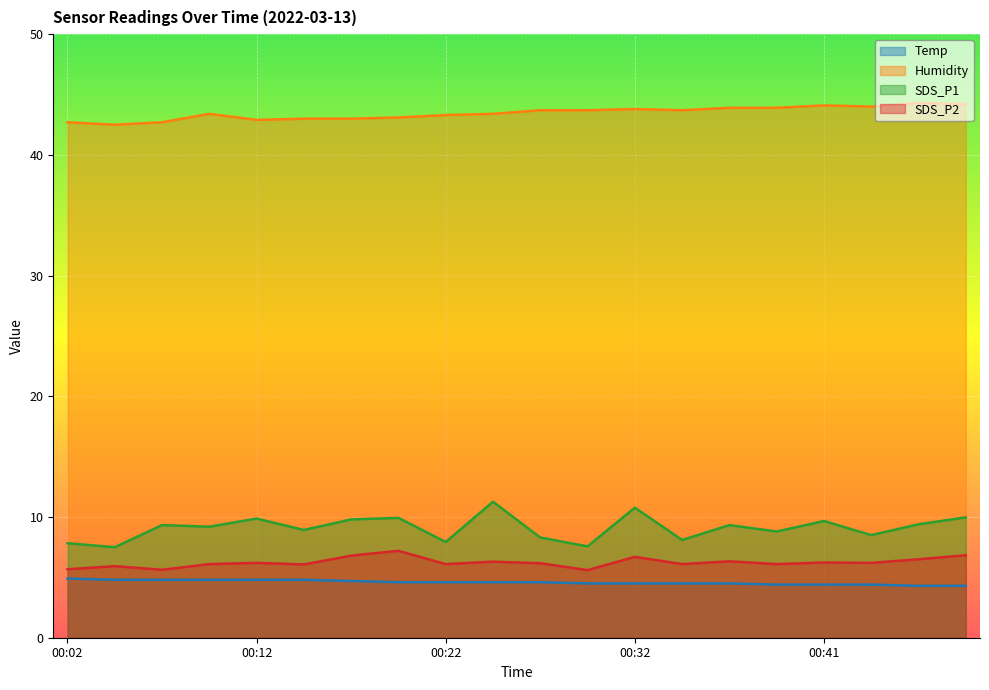

True or false: Temp and Humidity cross at least once.

False